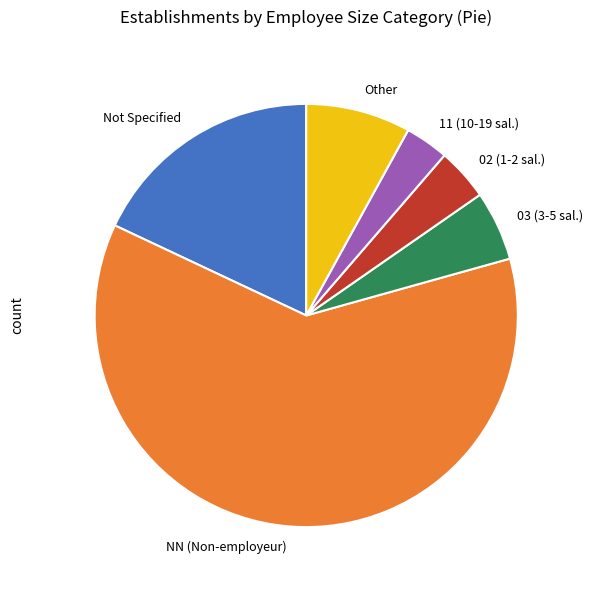

Which slice is the largest?

NN (Non-employeur)